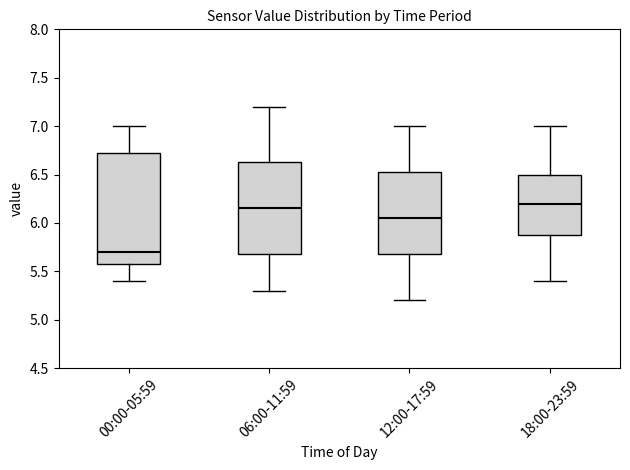

Where is the upper edge of the box for 00:00-05:59 on the y-axis? The values are not printed on the chart, so give them approximately, as read against the axis.

6.75